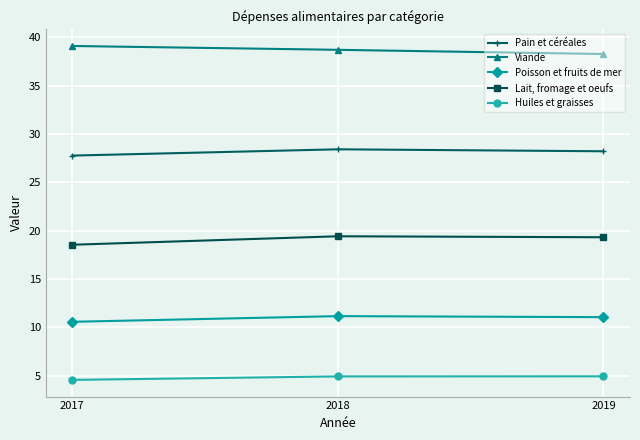

What is the total value across all series at 2019?

101.8